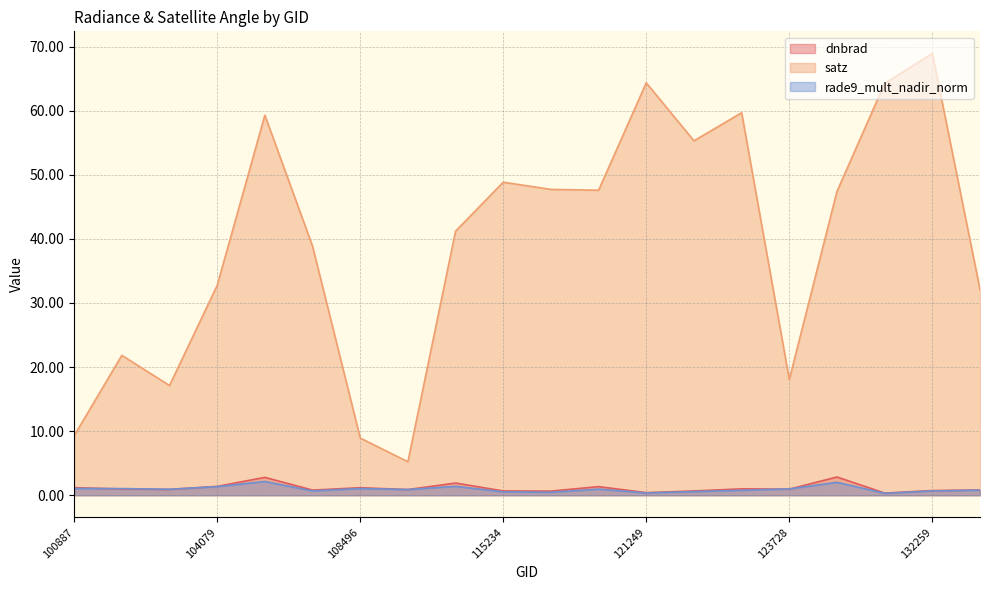

At how many categories does at least one series exceed 49?

6